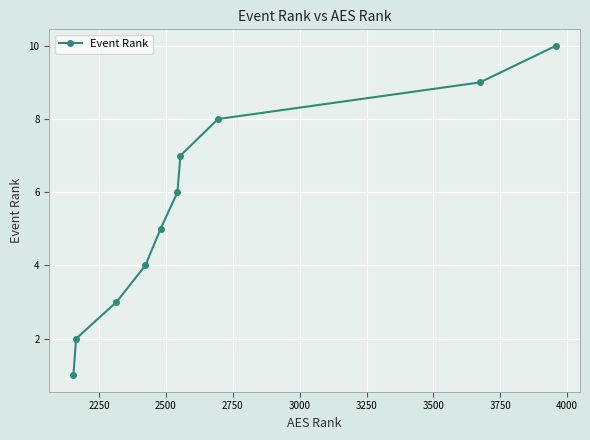

What is the value of the 4th point from the left?

4